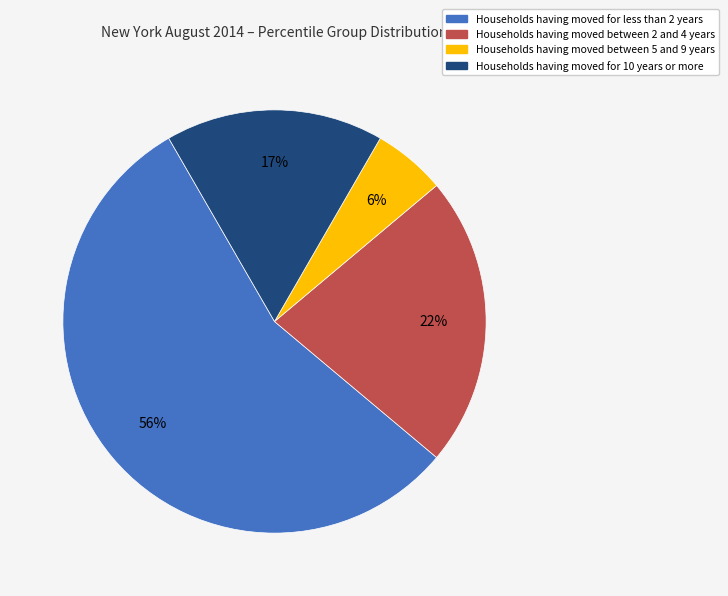

Count the number of slices in the pie.

4